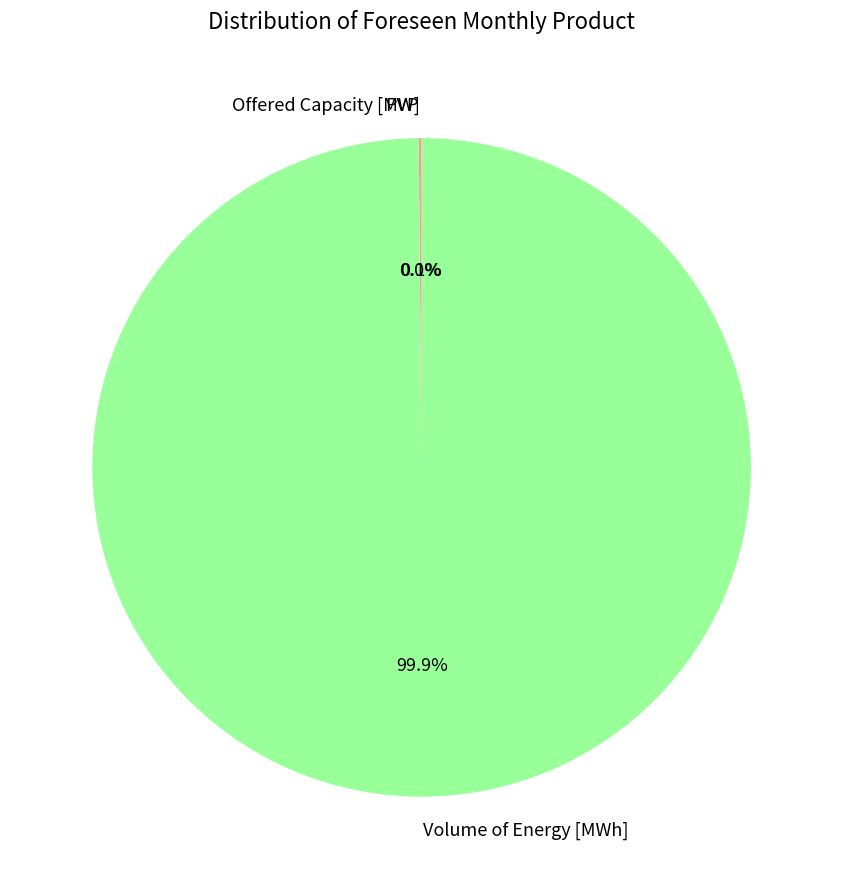

Is there any slice that represents more than half of the pie?

Yes